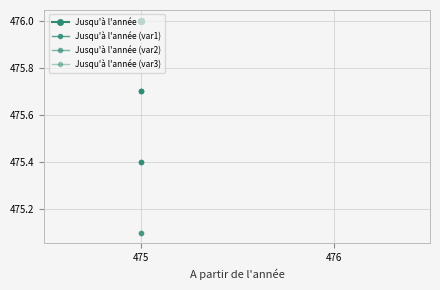

Is it true that Jusqu'à l'année (var3) equals 799.6 at 475?

False